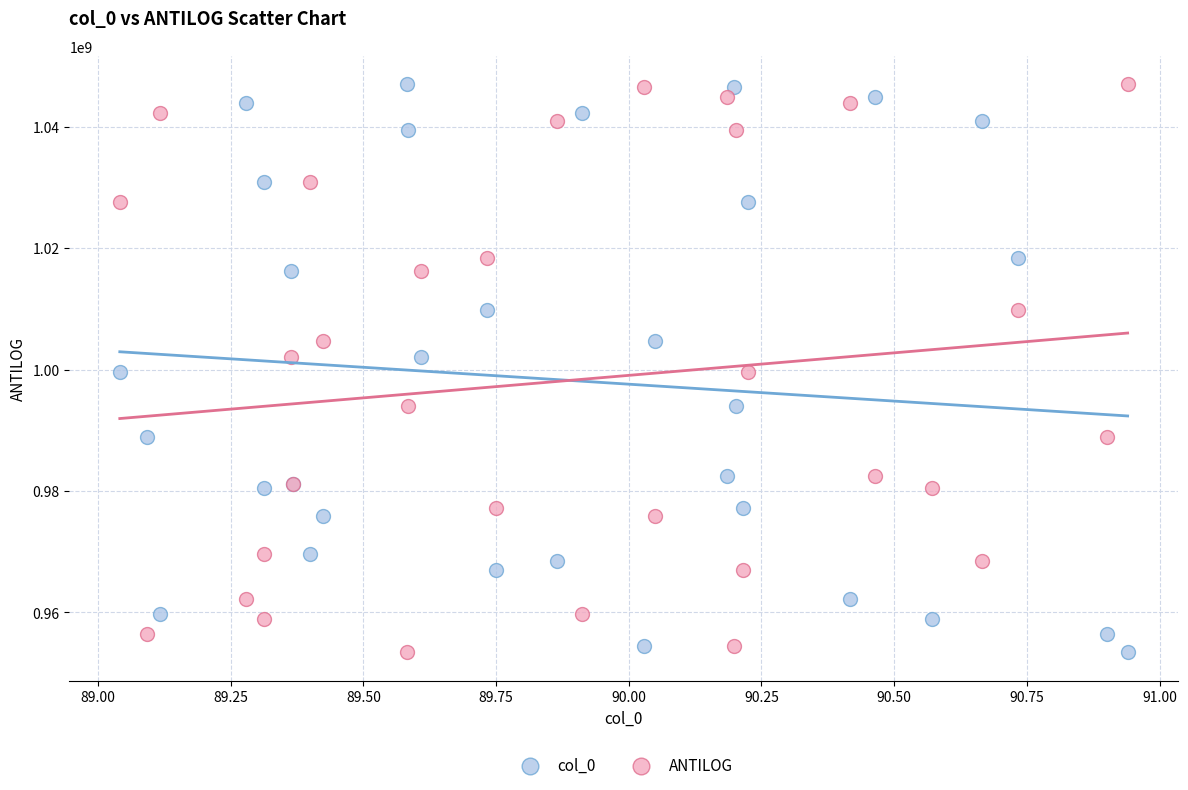

What are all the series names shown in the legend?

col_0, ANTILOG